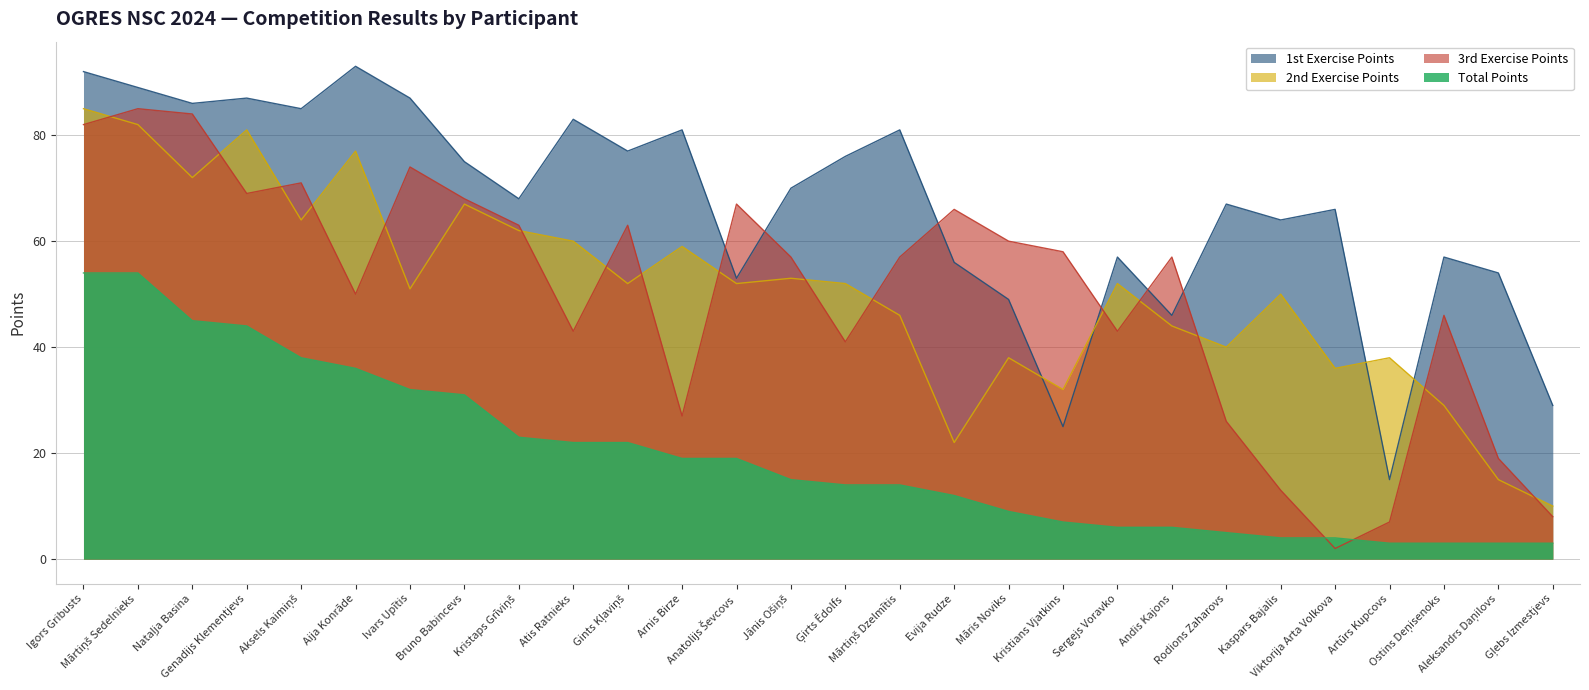

Between Kristians Vjatkins and Kaspars Bajalis, which is larger?

Kaspars Bajalis